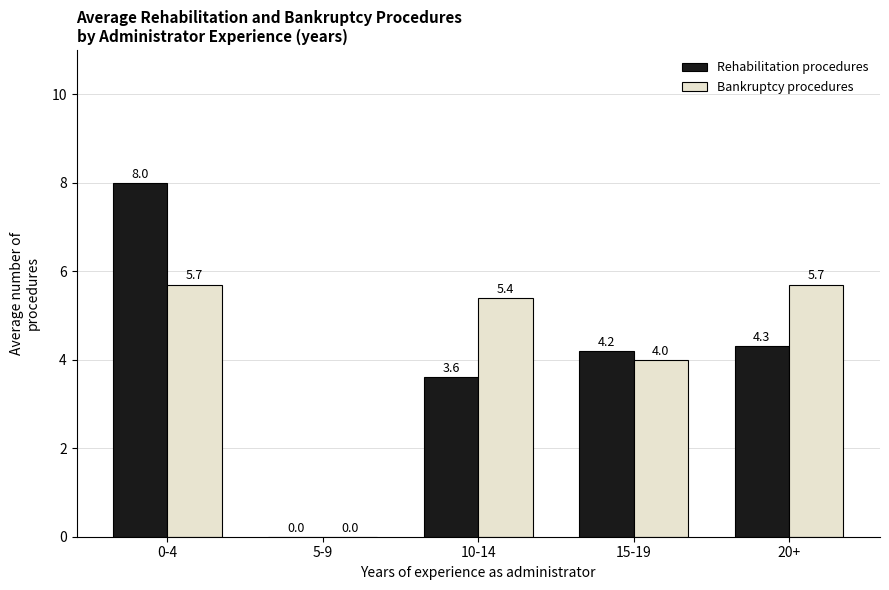

Where does the Rehabilitation procedures series first go above 4?

0-4